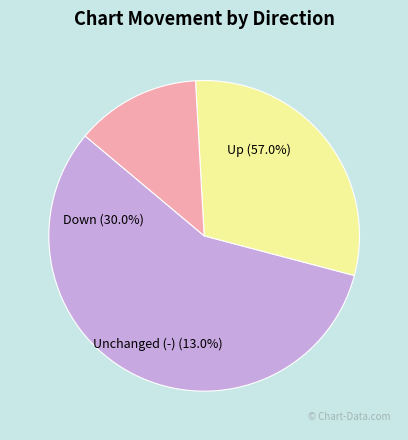

Which slice is the smallest?

-